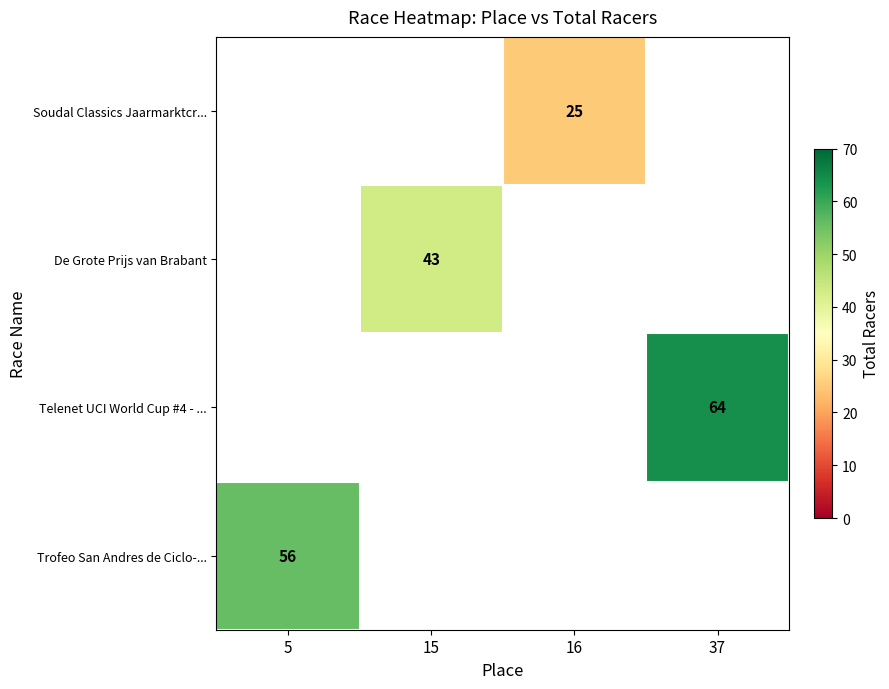

What is the smallest value displayed?

25.0